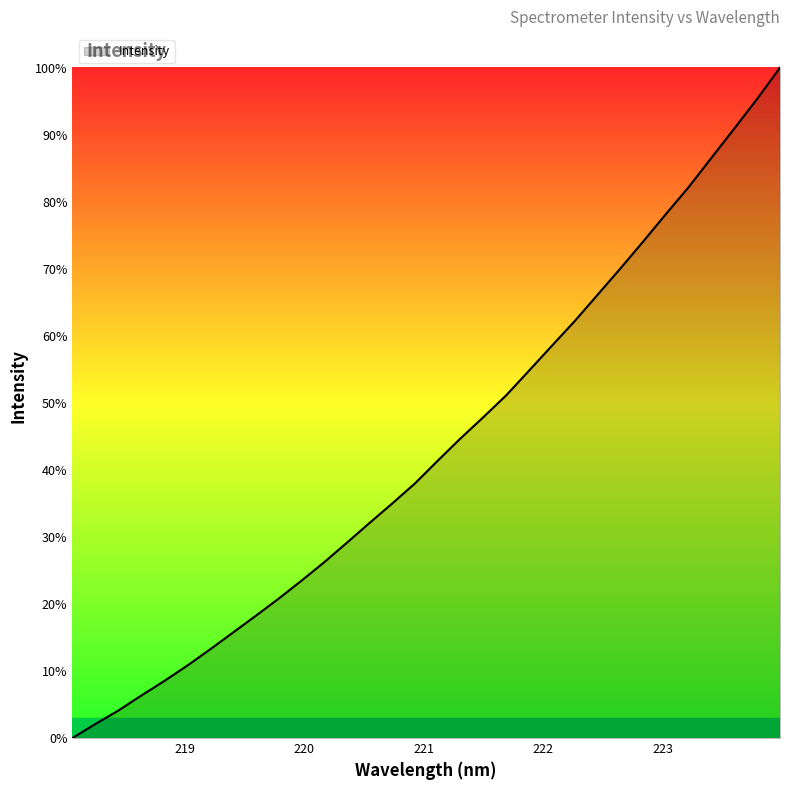

What is the maximum value shown in the chart?

100.0